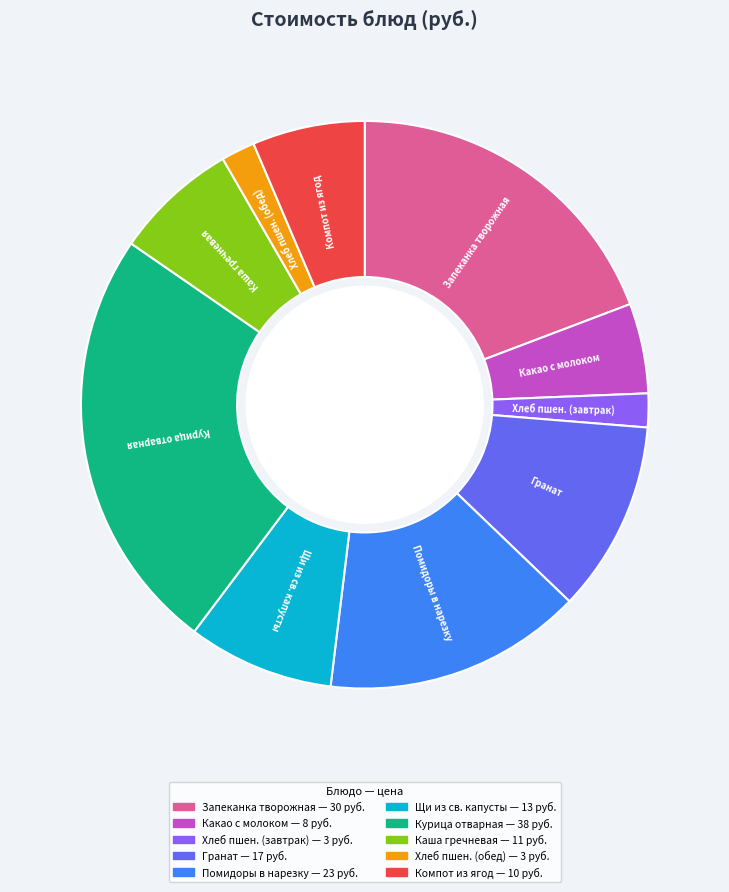

How many slices are in this pie chart?

10